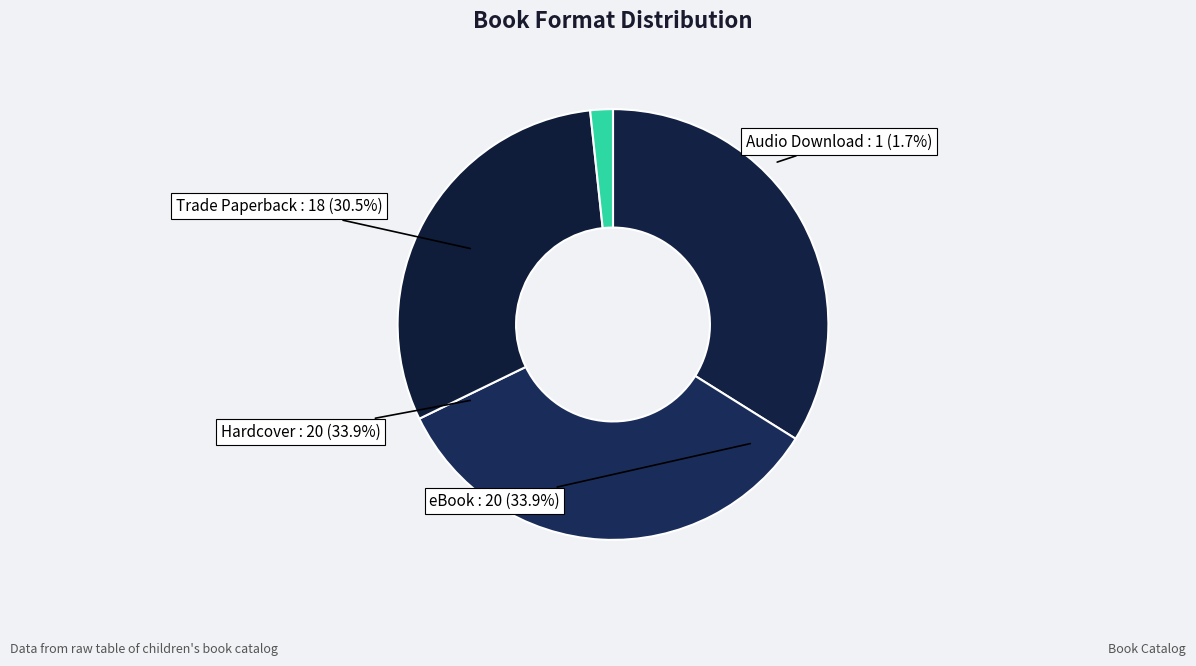

Which category has the biggest portion of the pie?

eBook